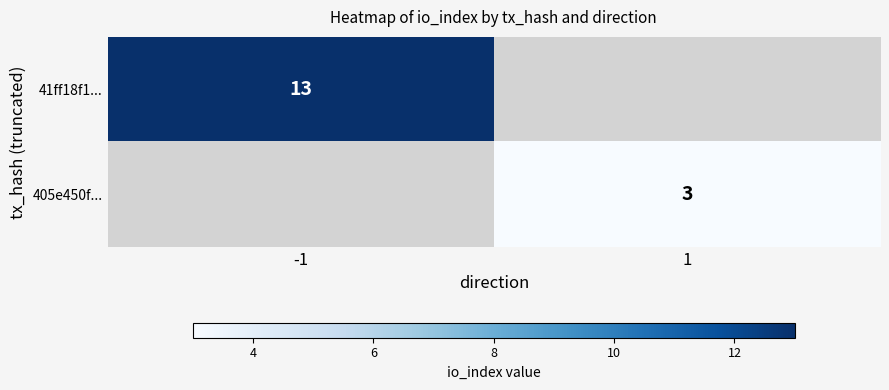

True or false: 405e450f... has a value of 5 at 1.

False